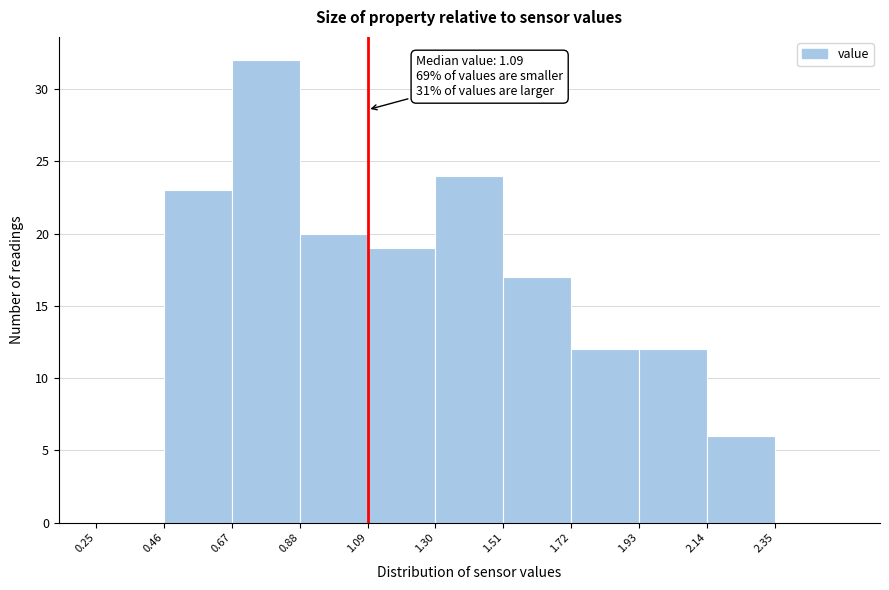

Over which range of the x-axis is the bar tallest?

0.67 to 0.88